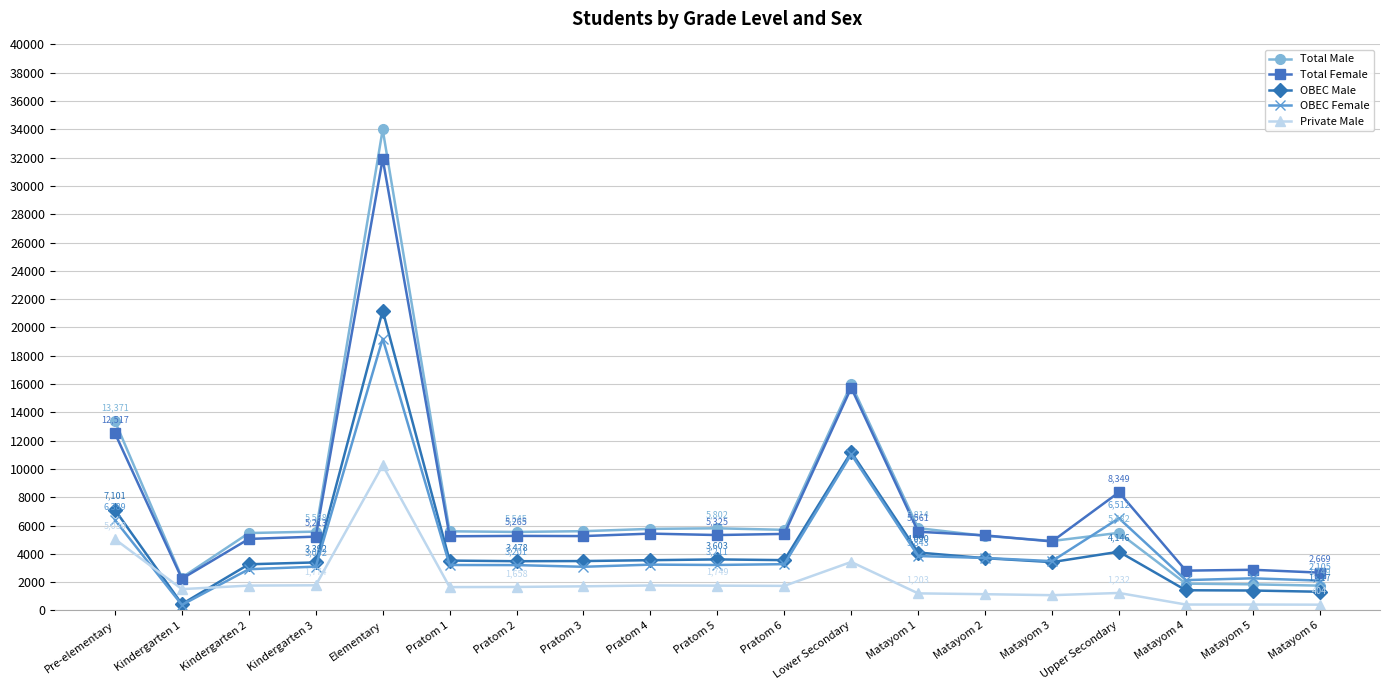

What is the total value across all series at Pre-elementary?

44408